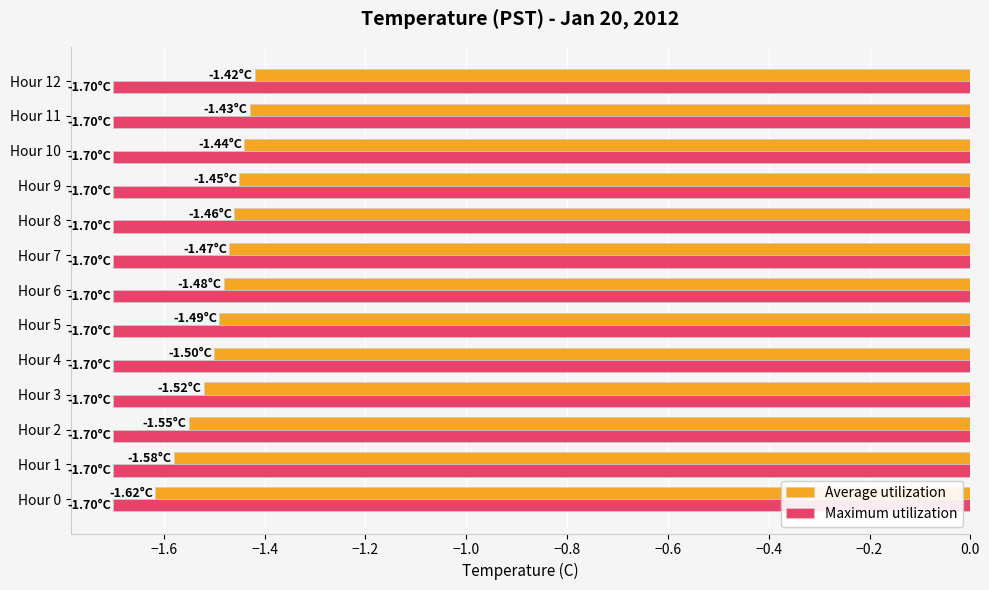

Between Hour 0 and Hour 11, which series saw the biggest shift?

Average utilization